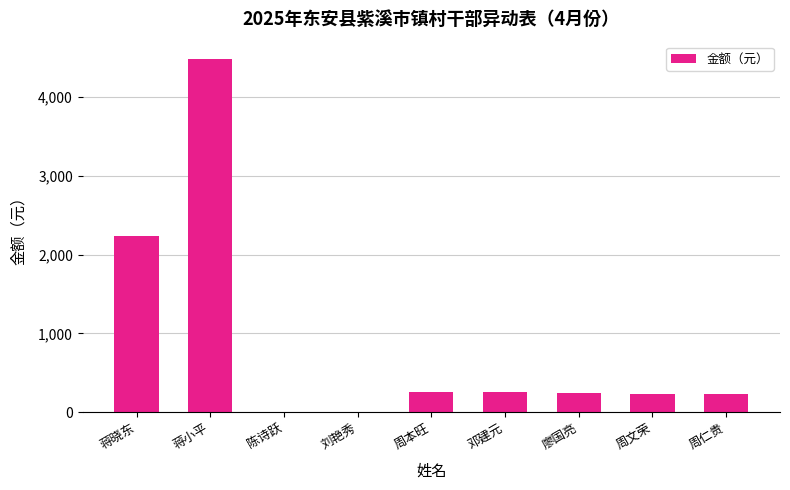

What is the sum of all values?

7930